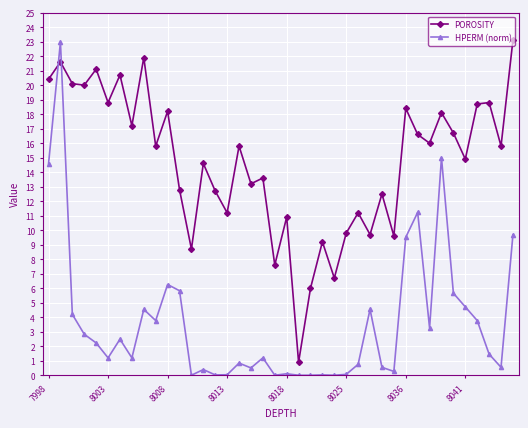

Does the chart have visible grid lines?

Yes